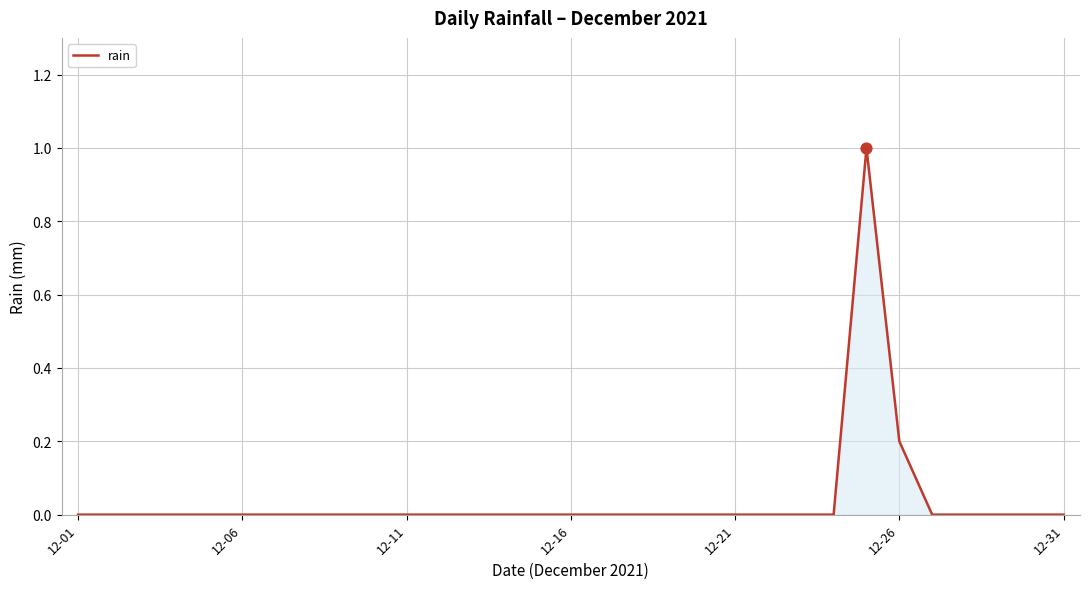

What is the greatest value displayed?

1.0